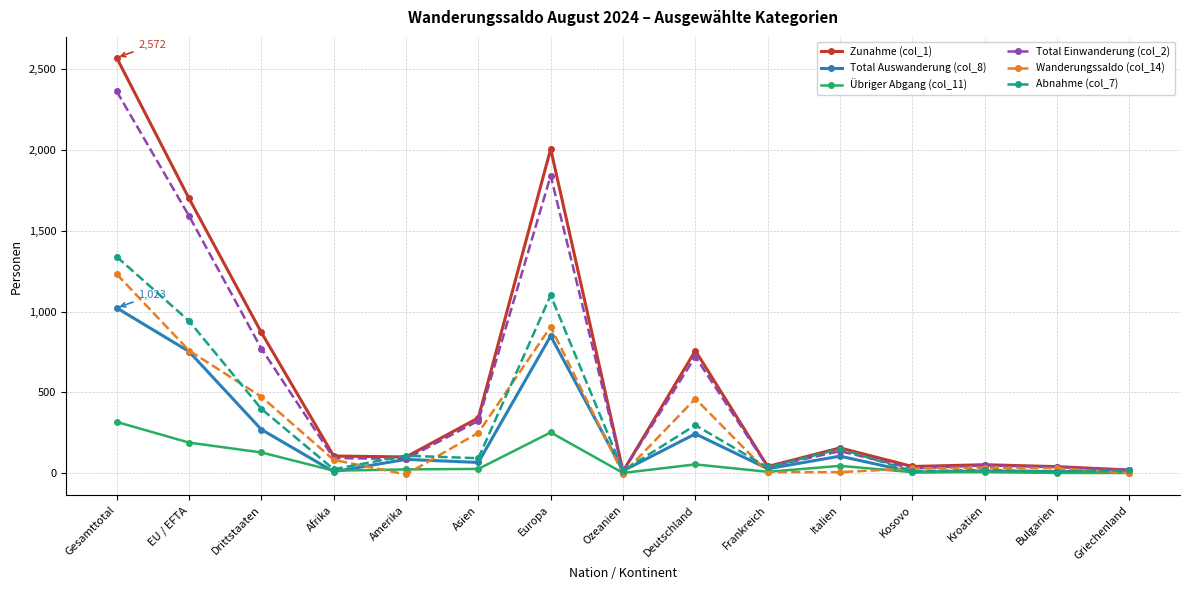

At how many categories does at least one series exceed 700?

5